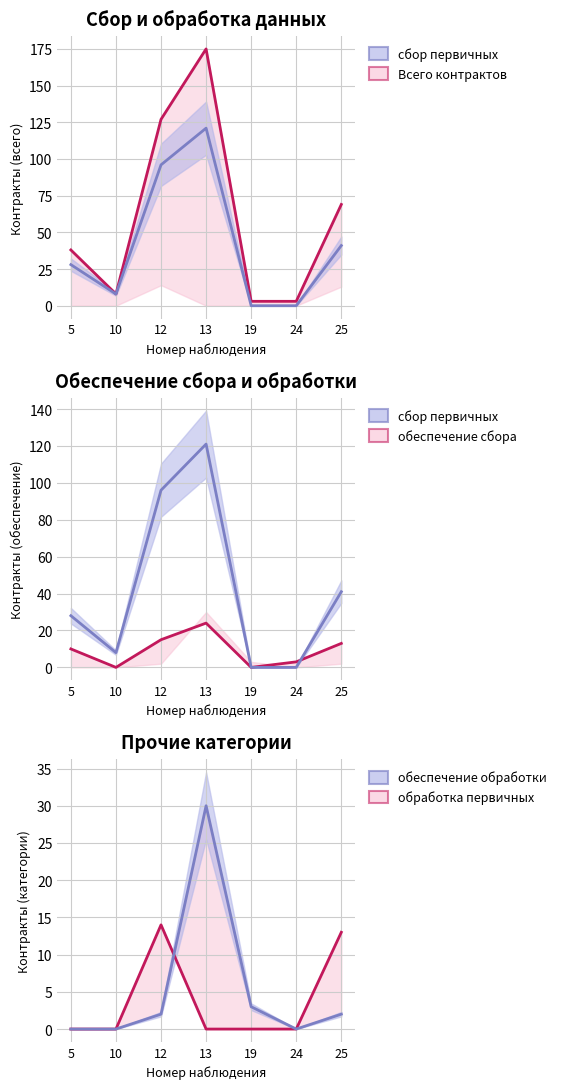

True or false: сбор первичных and обеспечение обработки intersect in this chart.

True